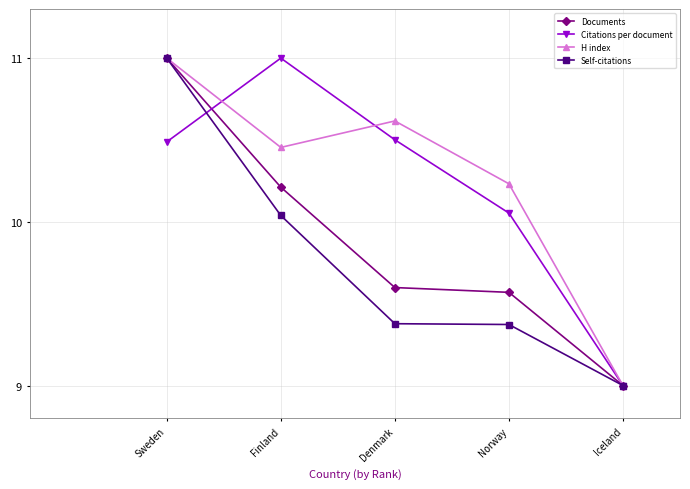

What is the highest value of the Documents series?

11.0